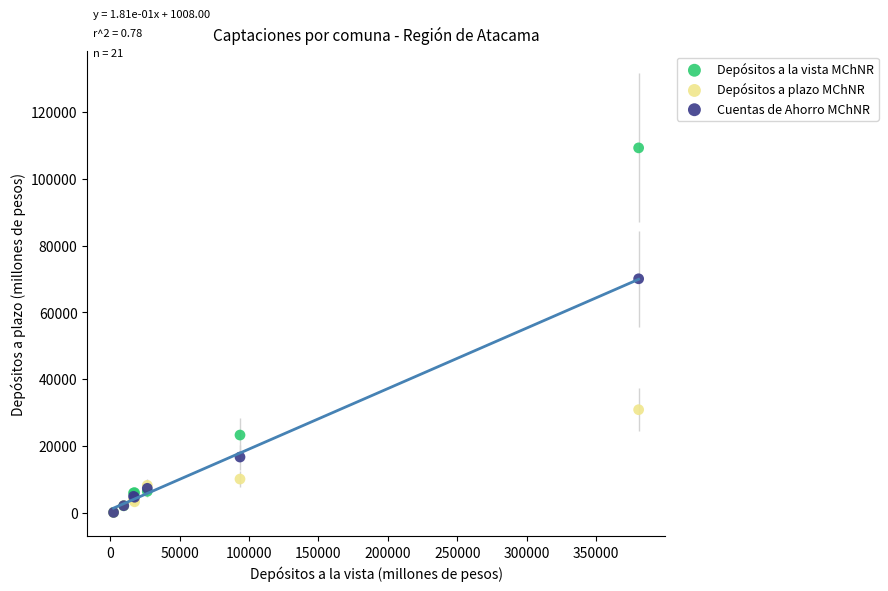

Across all series, what Y value is closest to 54702?

70086.7